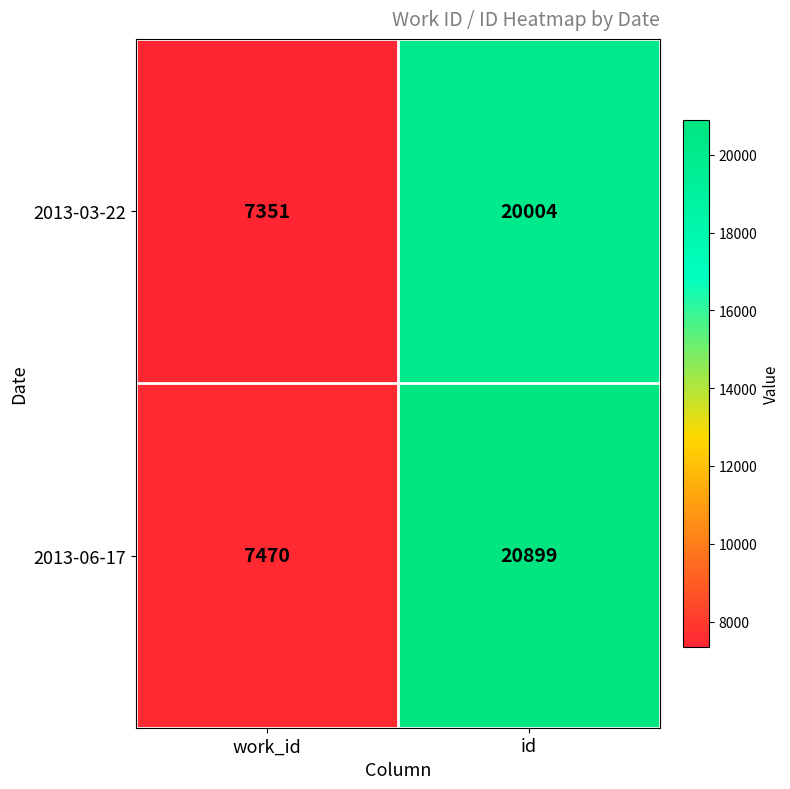

Which series changed the most between work_id and id?

2013-06-17